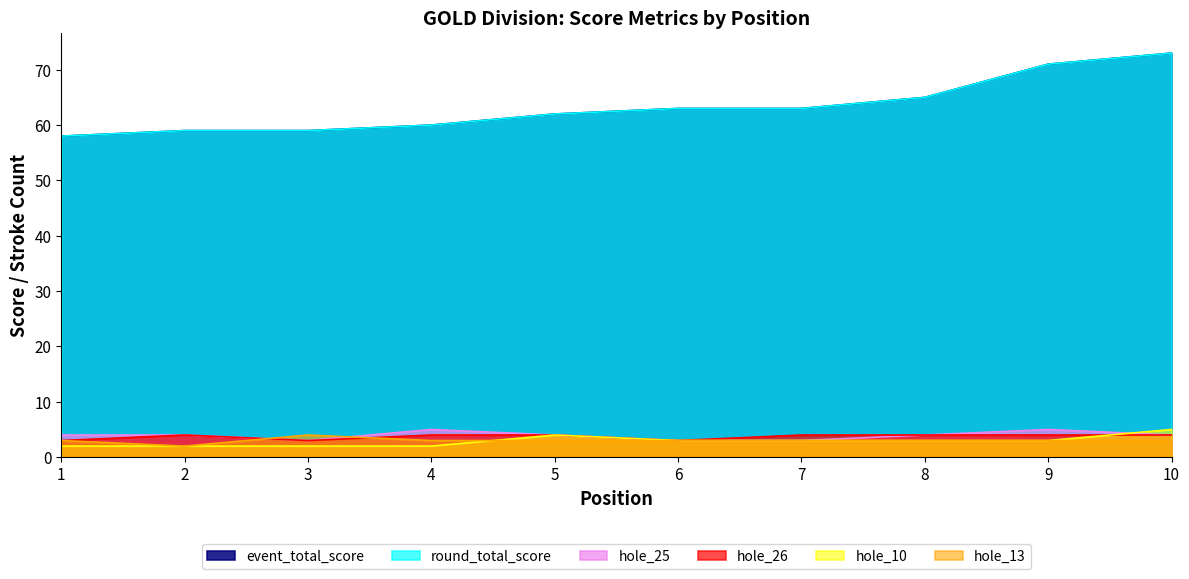

True or false: hole_25 and event_total_score intersect in this chart.

False